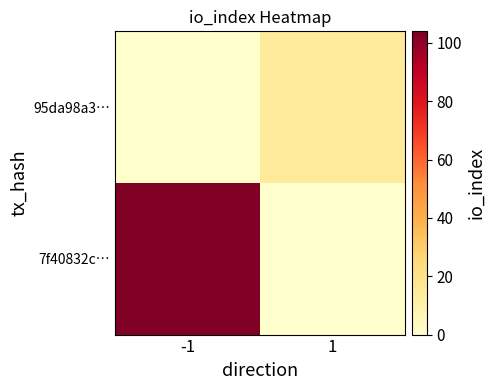

At how many categories does at least one series exceed 40?

1